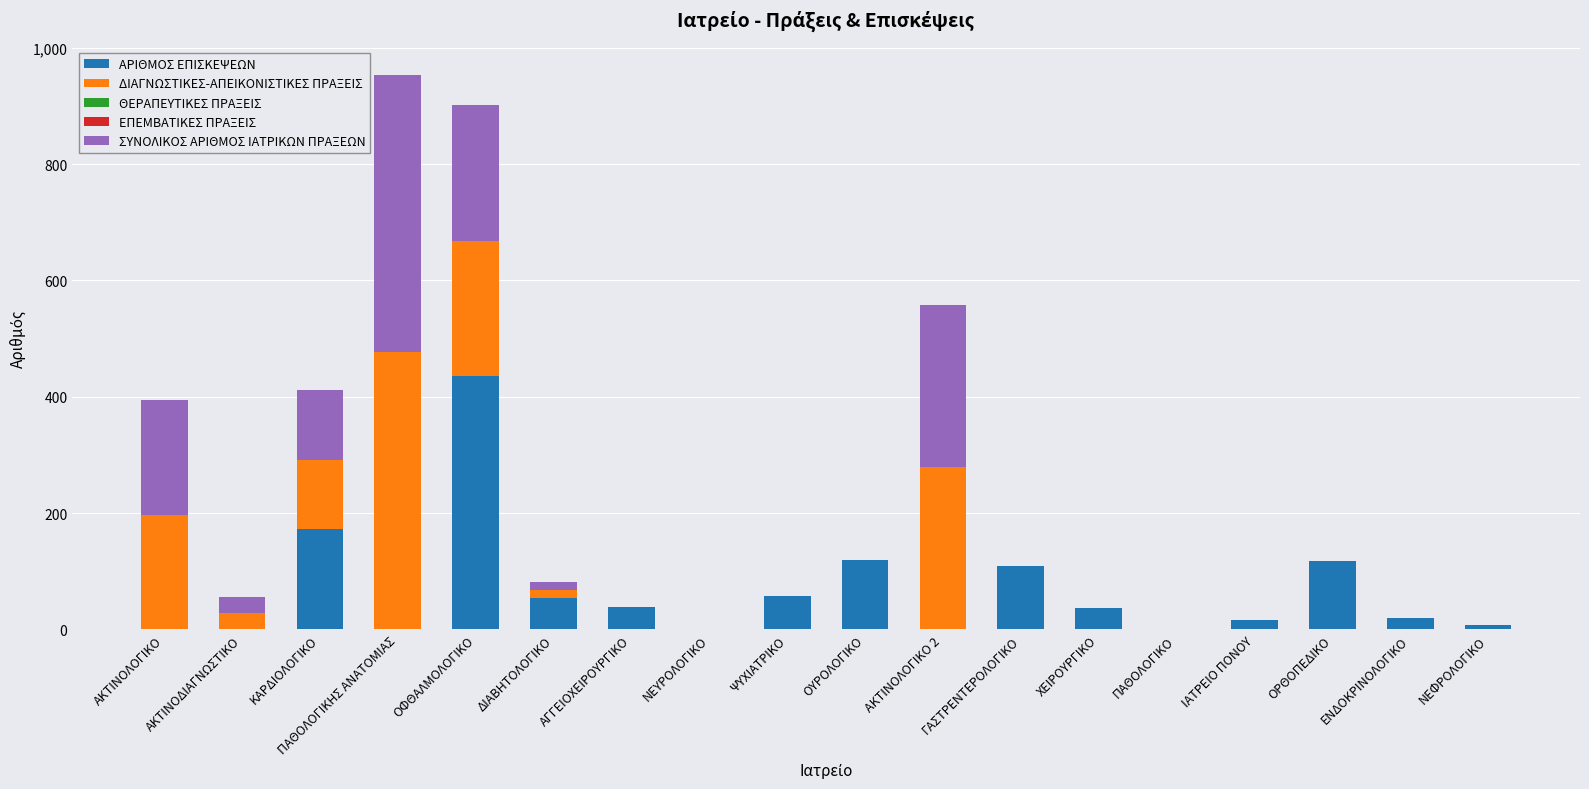

True or false: ΑΡΙΘΜΟΣ ΕΠΙΣΚΕΨΕΩΝ has a value of 214 at ΟΥΡΟΛΟΓΙΚΟ.

False